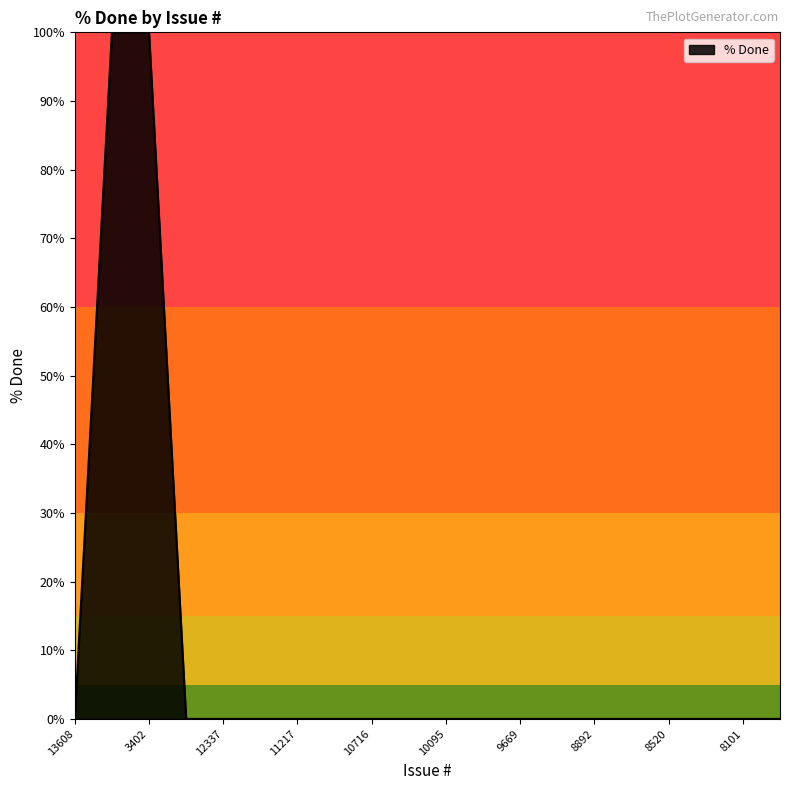

What is the greatest value displayed?

100